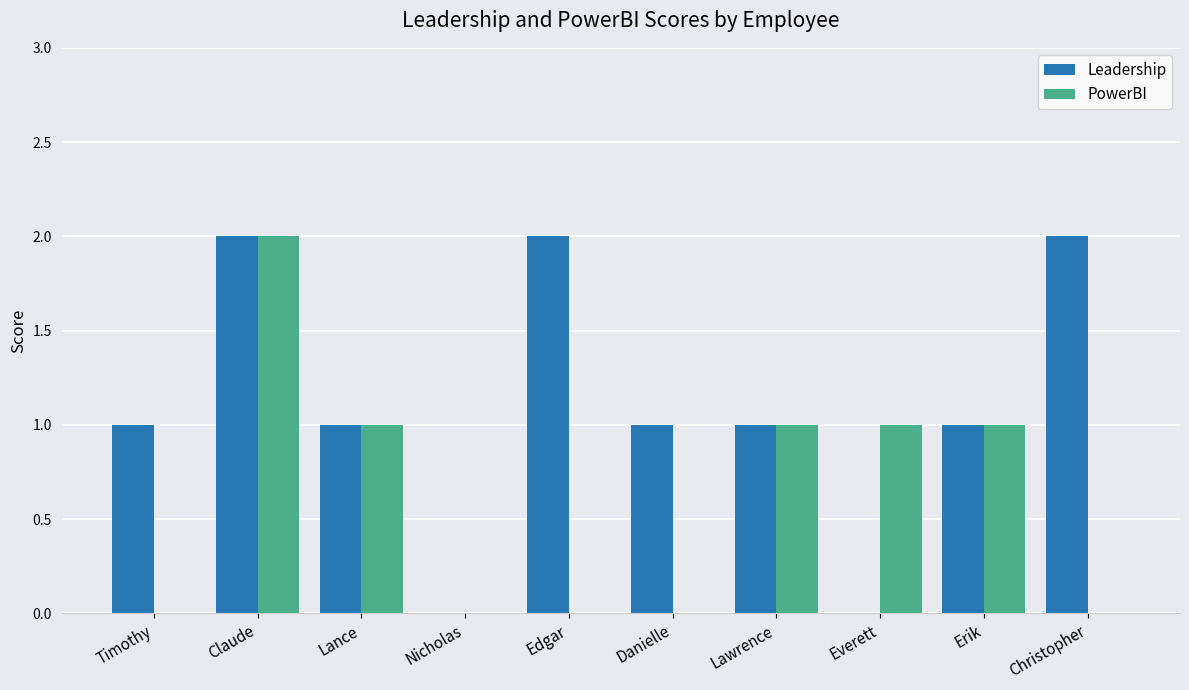

How many groups of bars are there?

10